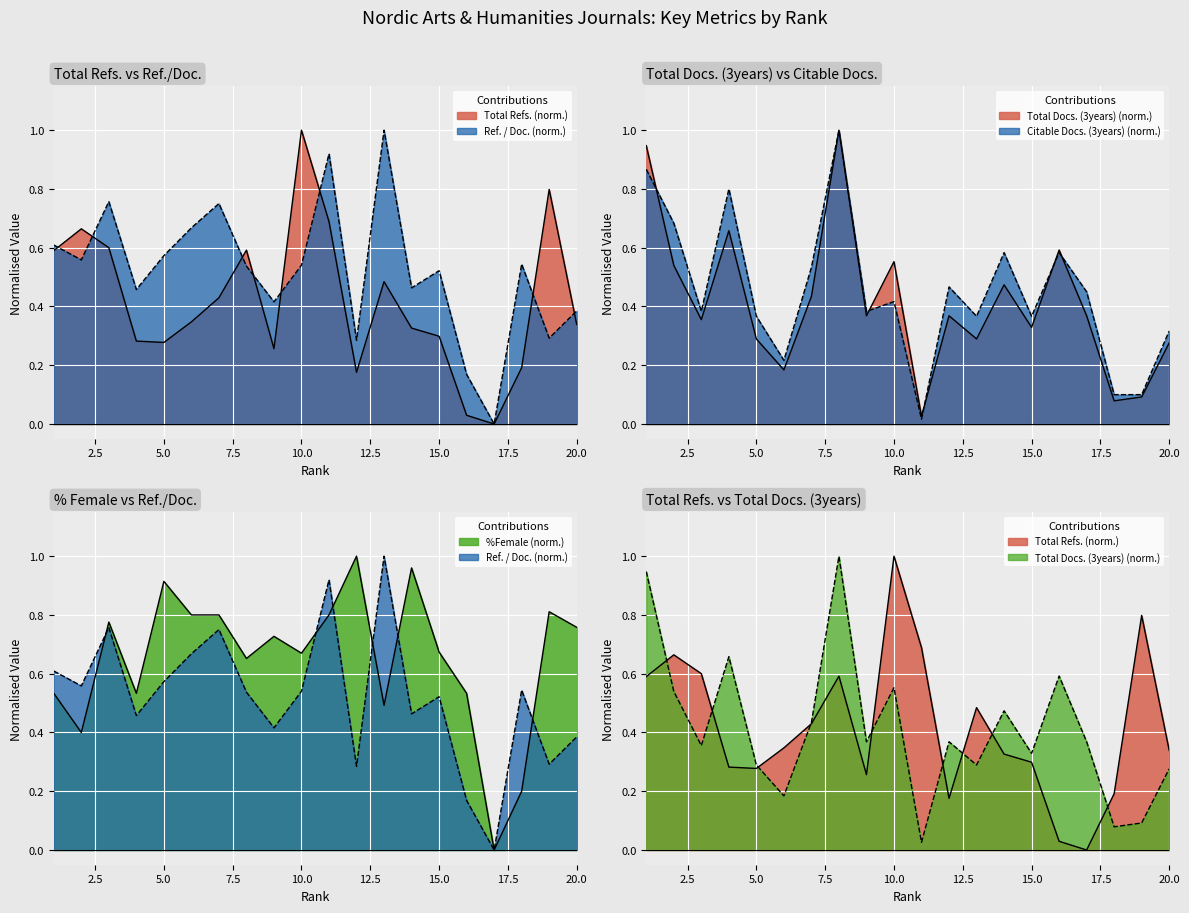

Does the chart display data point markers on the line(s)?

No